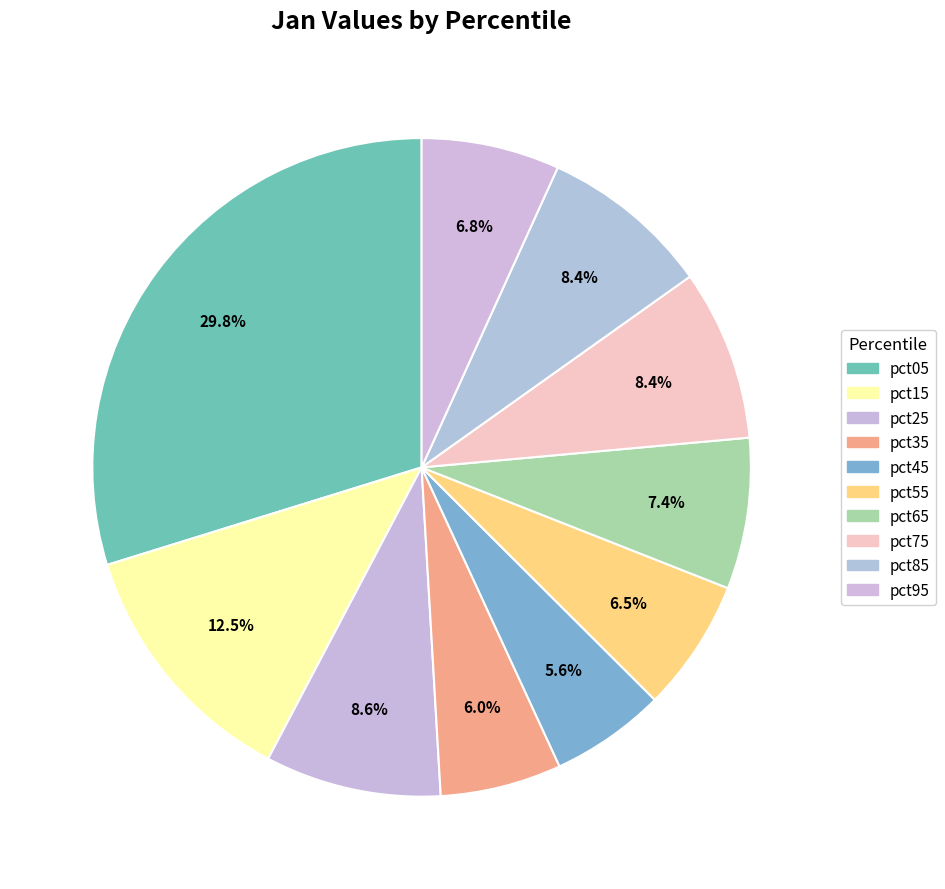

What percentage is NOT represented by pct55?

93.5%